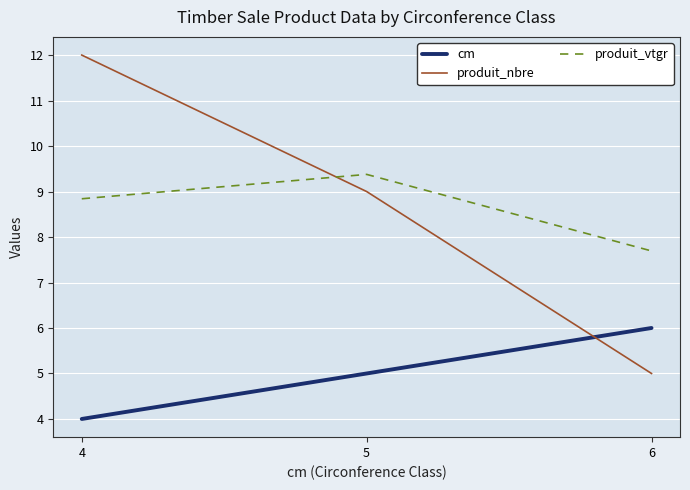

What is the spread (max minus min) of values at 6?

2.7